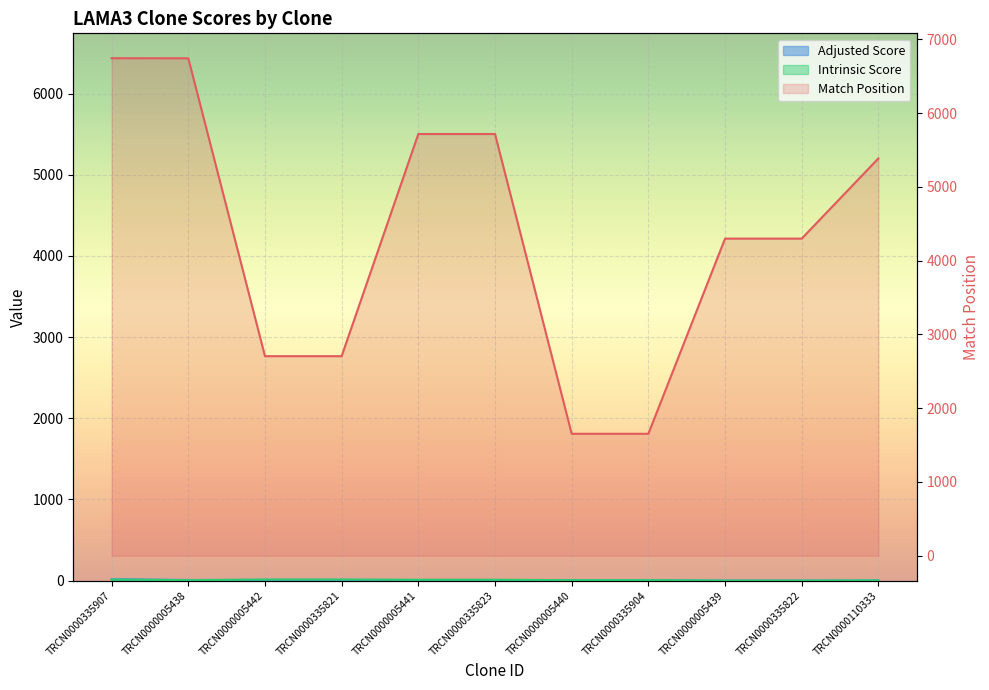

What is the label of the 9th point from the right?

TRCN0000005442